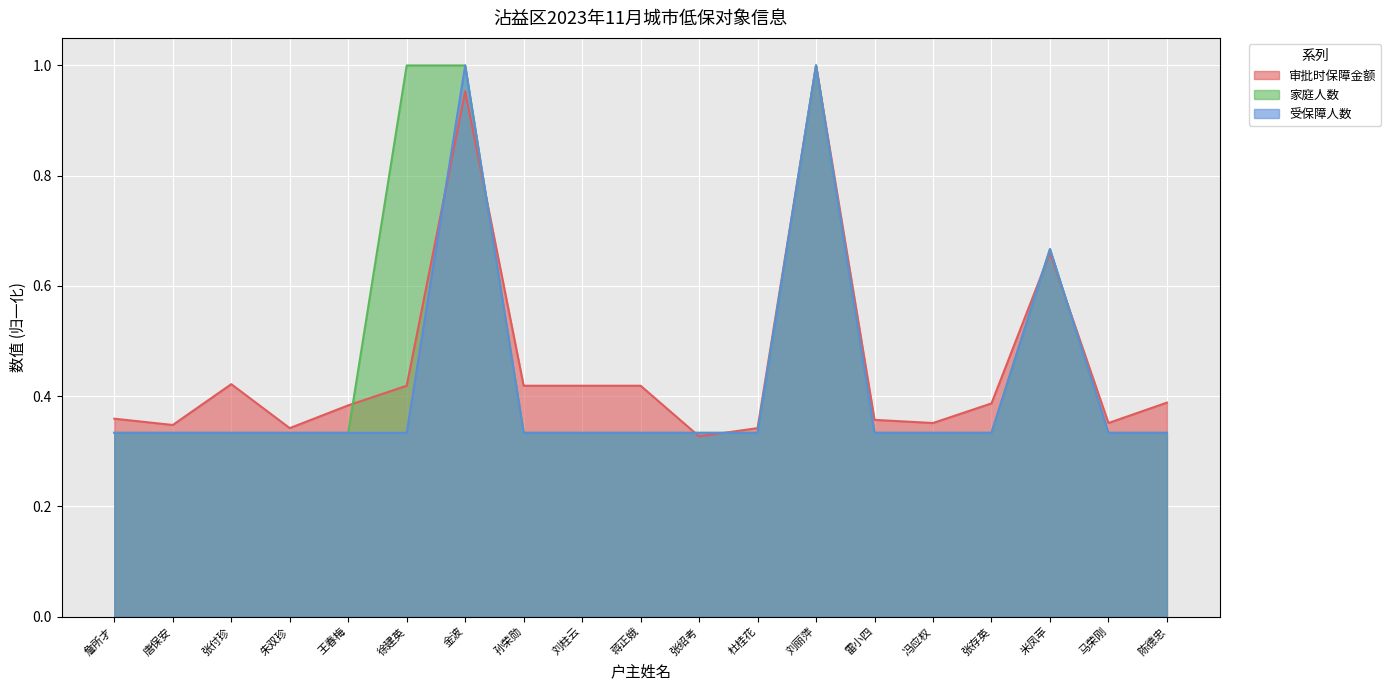

Is it true that 审批时保障金额 equals 0.2 at 王春梅?

False